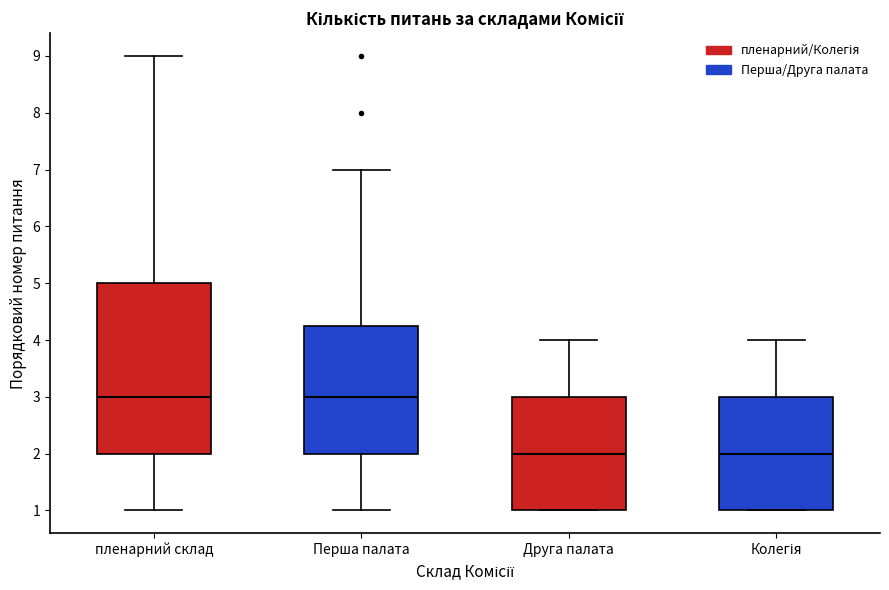

Reading left to right, read every box against the y-axis: the position of its median line, the range the box covers, and the ends of its whiskers. The values are not printed on the chart, so give them approximately, as read against the axis.

пленарний склад: median 3.0, box 2.0 to 5.0, whiskers 1.0 to 9.0
Перша палата: median 3.0, box 2.0 to 4.3, whiskers 1.0 to 7.0
Друга палата: median 2.0, box 1.0 to 3.0, whiskers 1.0 to 4.0
Колегія: median 2.0, box 1.0 to 3.0, whiskers 1.0 to 4.0